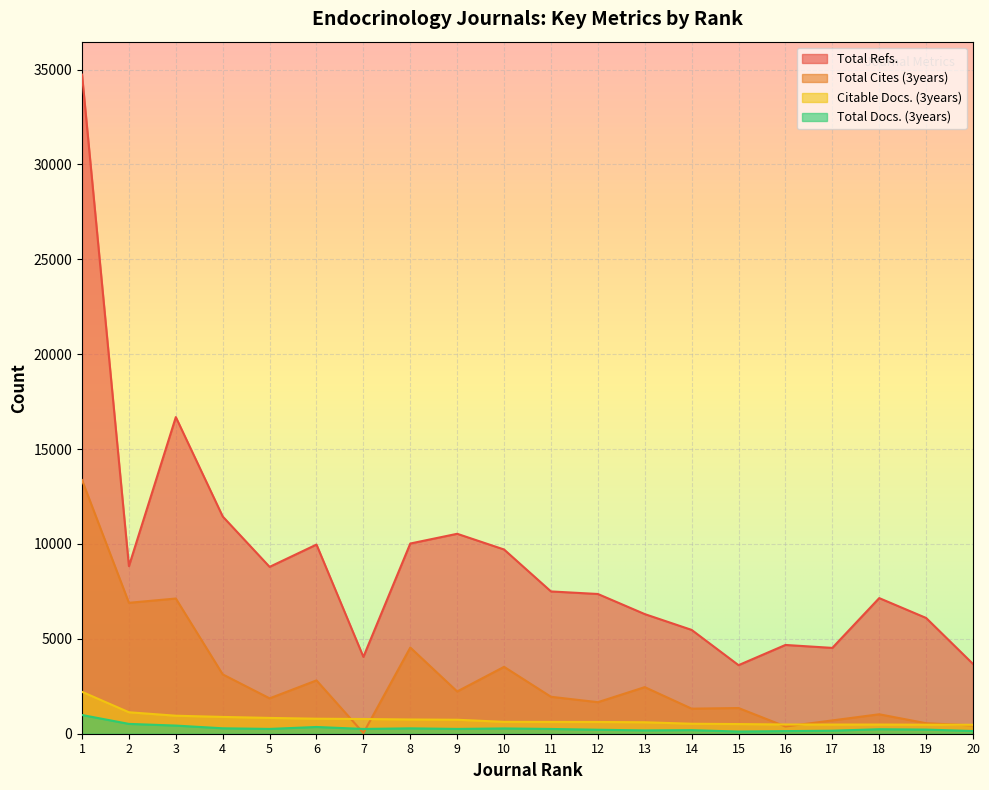

Rank the series by their maximum value, from lowest to highest.

Total Docs. (3years), Citable Docs. (3years), Total Cites (3years), Total Refs.